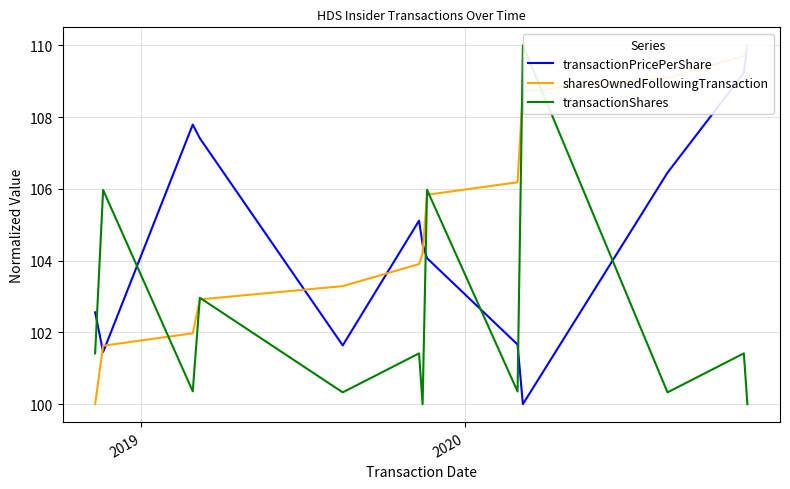

What is the difference between the maximum and minimum values in the transactionPricePerShare series?

10.0